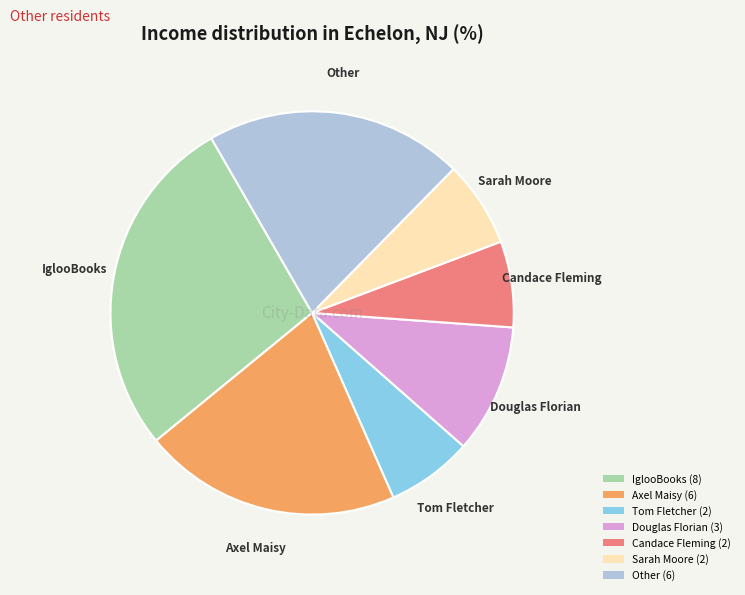

Combined, do Axel Maisy (6) and Sarah Moore (2) account for over 50%?

No